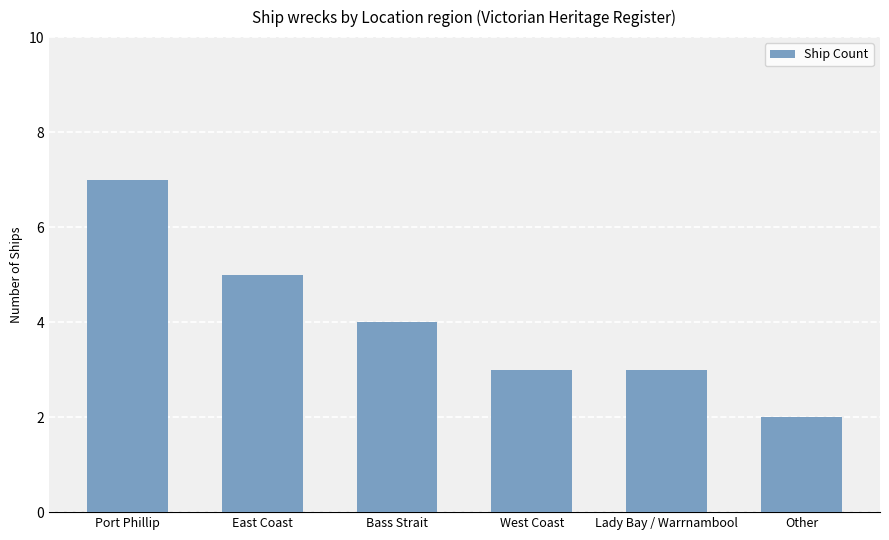

Are the bars horizontal?

No